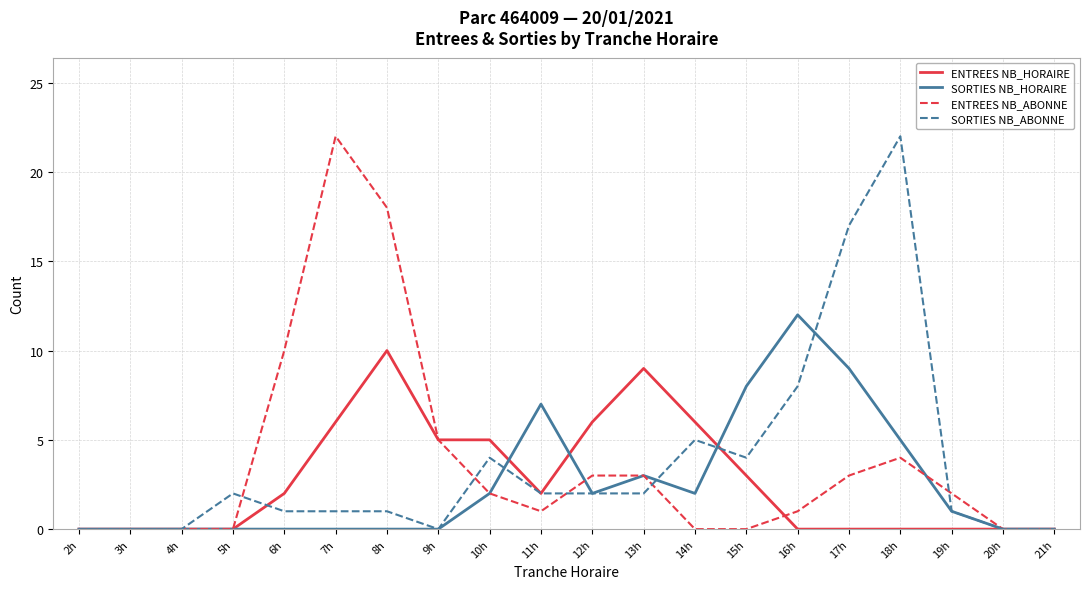

Reading left to right, transcribe all the data shown in this chart.

ENTREES NB_HORAIRE: 2h=0	3h=0	4h=0	5h=0	6h=2	7h=6	8h=10	9h=5	10h=5	11h=2	12h=6	13h=9	14h=6	15h=3	16h=0	17h=0	18h=0	19h=0	20h=0	21h=0
SORTIES NB_HORAIRE: 2h=0	3h=0	4h=0	5h=0	6h=0	7h=0	8h=0	9h=0	10h=2	11h=7	12h=2	13h=3	14h=2	15h=8	16h=12	17h=9	18h=5	19h=1	20h=0	21h=0
ENTREES NB_ABONNE: 2h=0	3h=0	4h=0	5h=0	6h=10	7h=22	8h=18	9h=5	10h=2	11h=1	12h=3	13h=3	14h=0	15h=0	16h=1	17h=3	18h=4	19h=2	20h=0	21h=0
SORTIES NB_ABONNE: 2h=0	3h=0	4h=0	5h=2	6h=1	7h=1	8h=1	9h=0	10h=4	11h=2	12h=2	13h=2	14h=5	15h=4	16h=8	17h=17	18h=22	19h=1	20h=0	21h=0